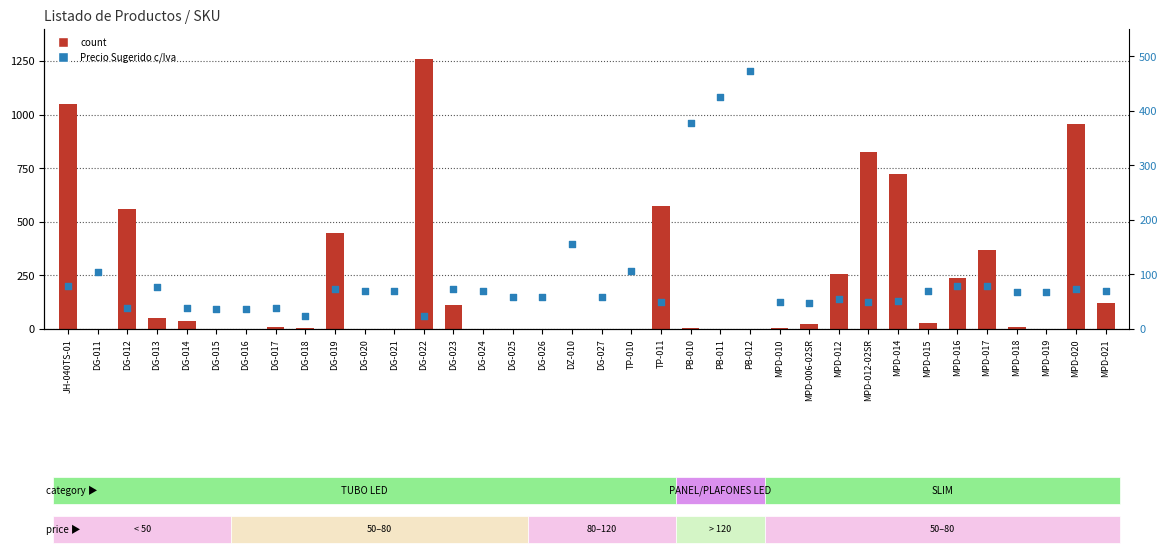

Which series has the largest Y range (max minus min)?

count